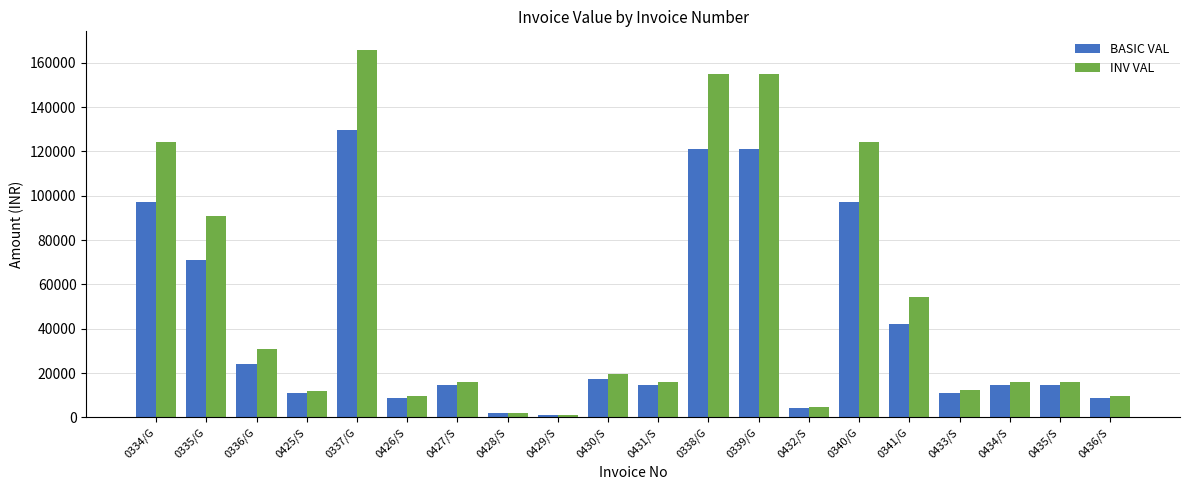

How many distinct data groups are displayed?

2